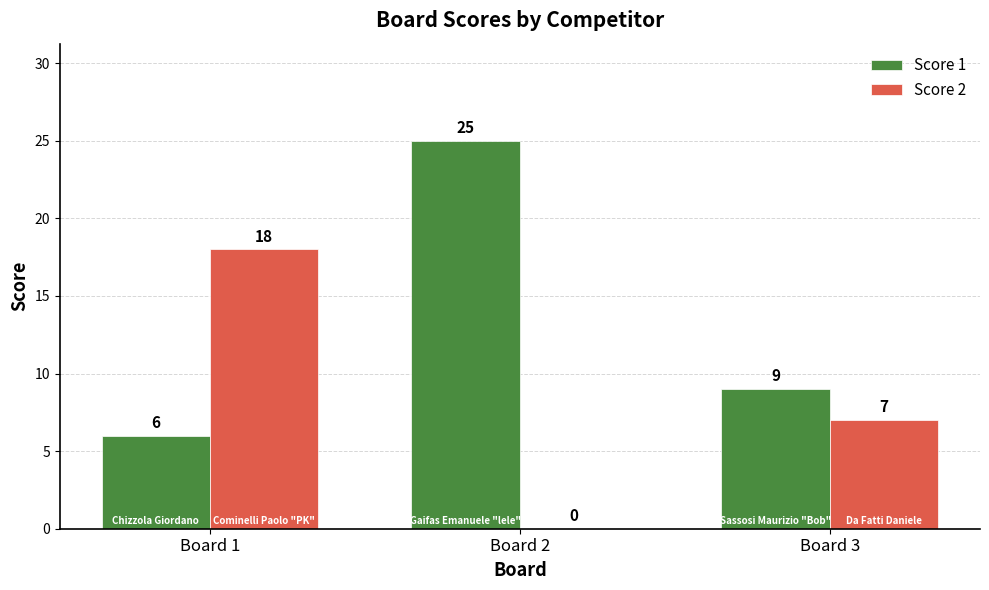

What is the average value of the Score 2 series?

8